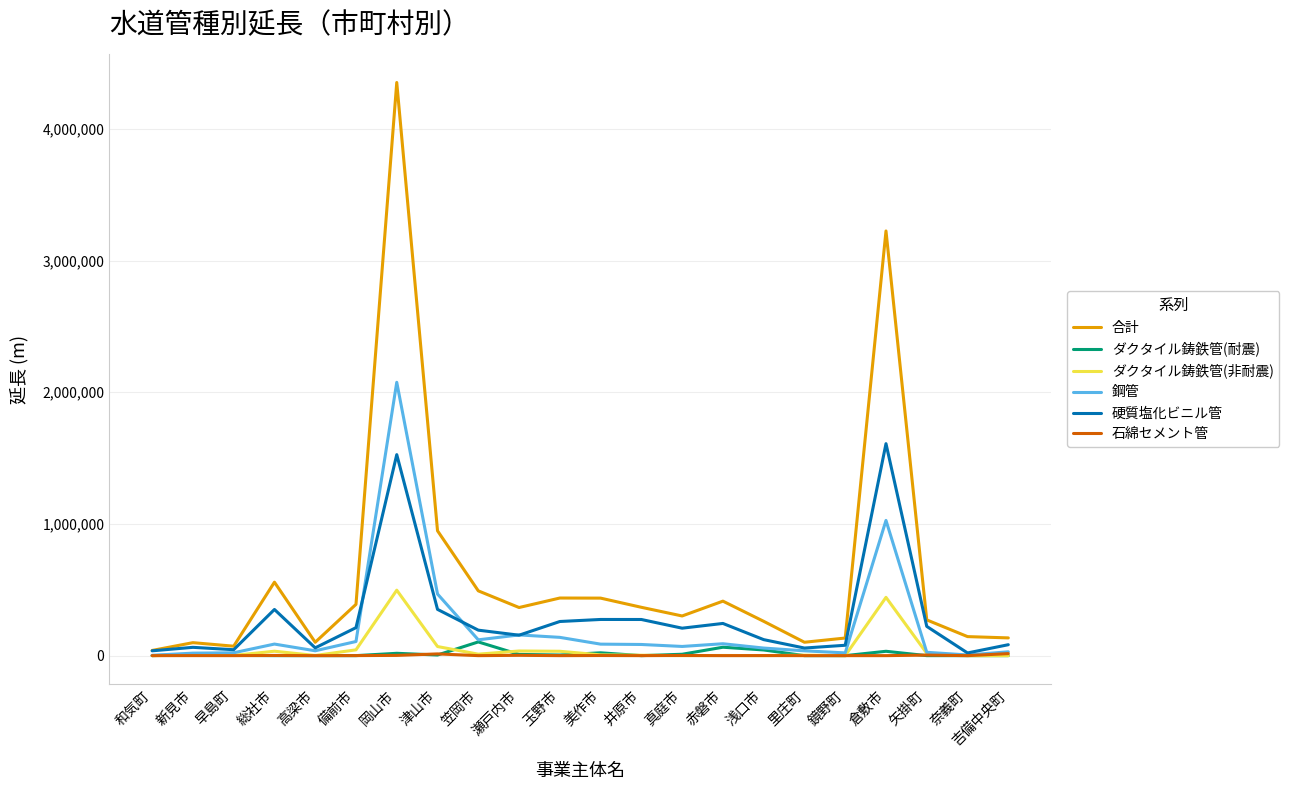

The value of ダクタイル鋳鉄管(非耐震) at 岡山市 is 216628. True or false?

False